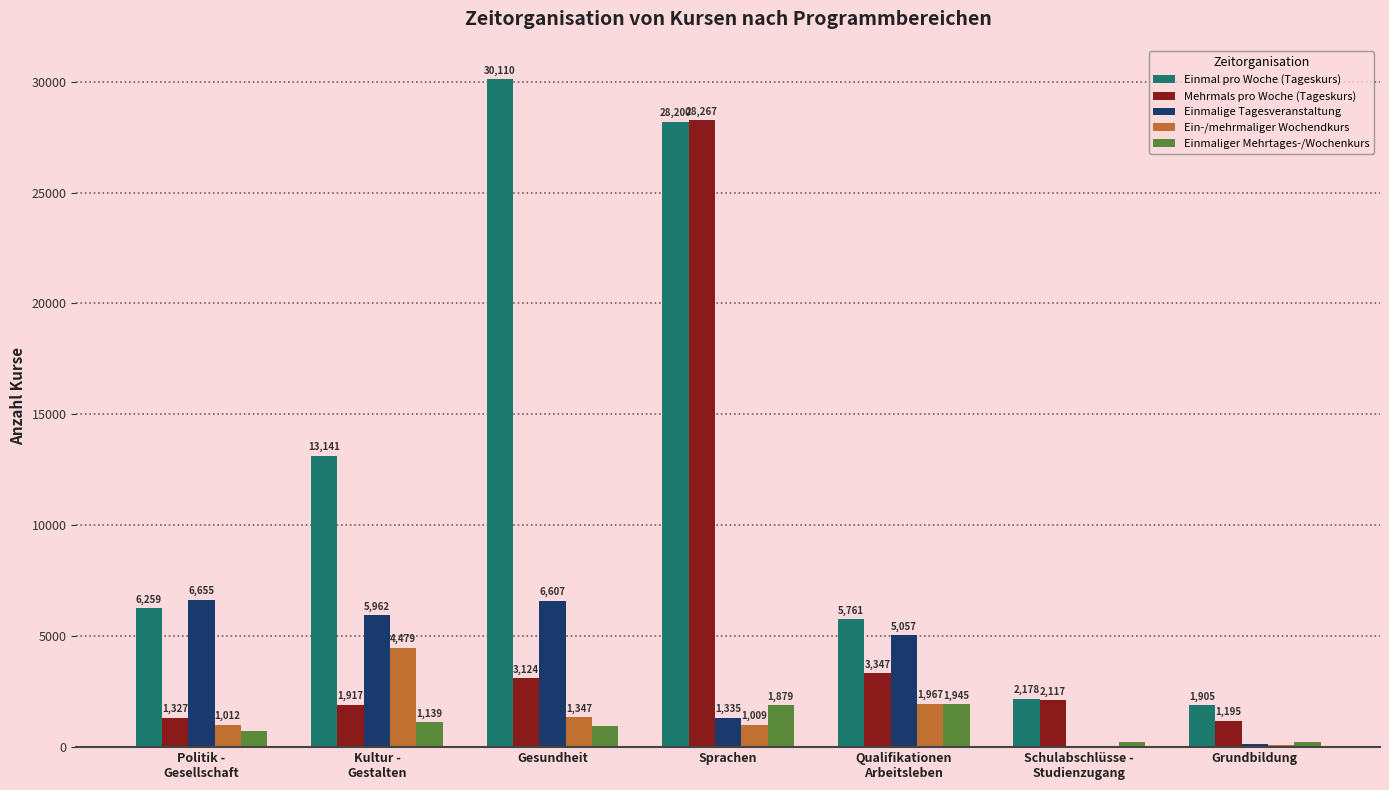

Is the value of Einmalige Tagesveranstaltung at Gesundheit greater than the value of Mehrmals pro Woche (Tageskurs) at Grundbildung?

Yes